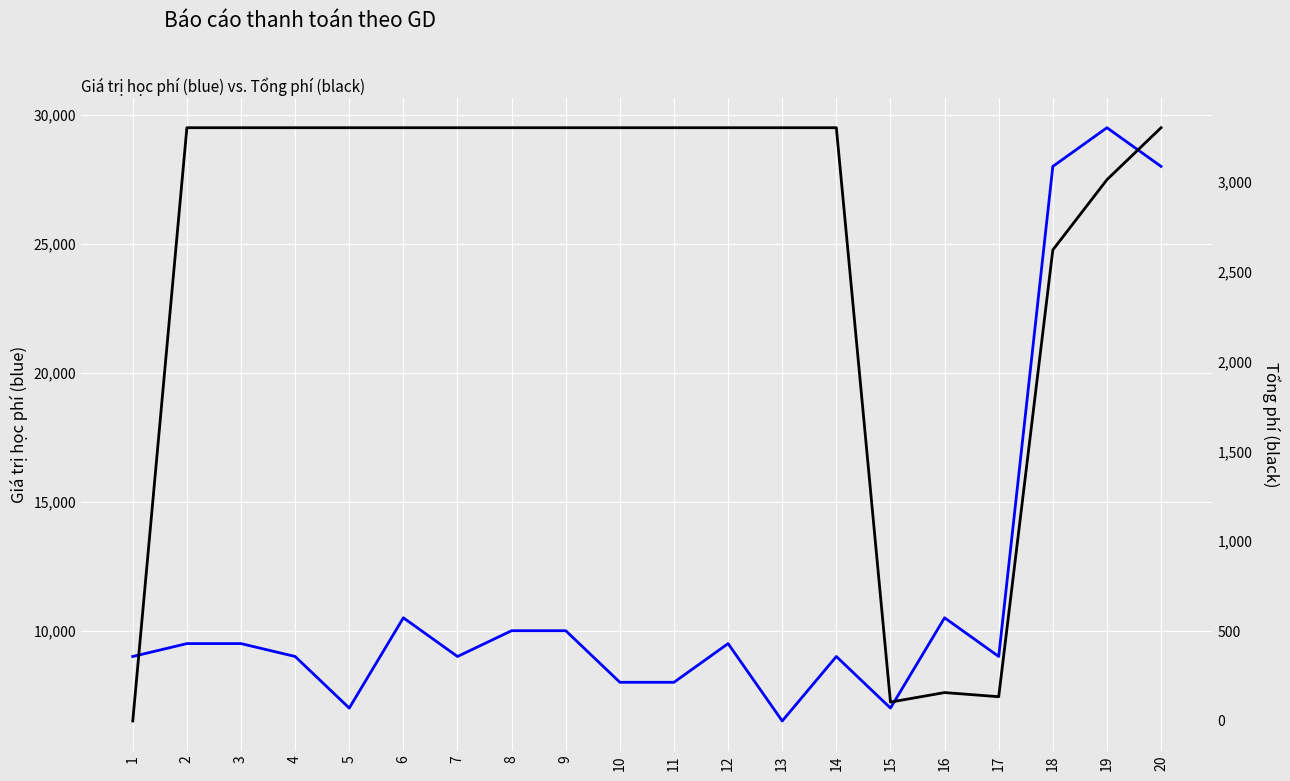

True or false: Giá trị học phí and Tổng phí intersect in this chart.

False